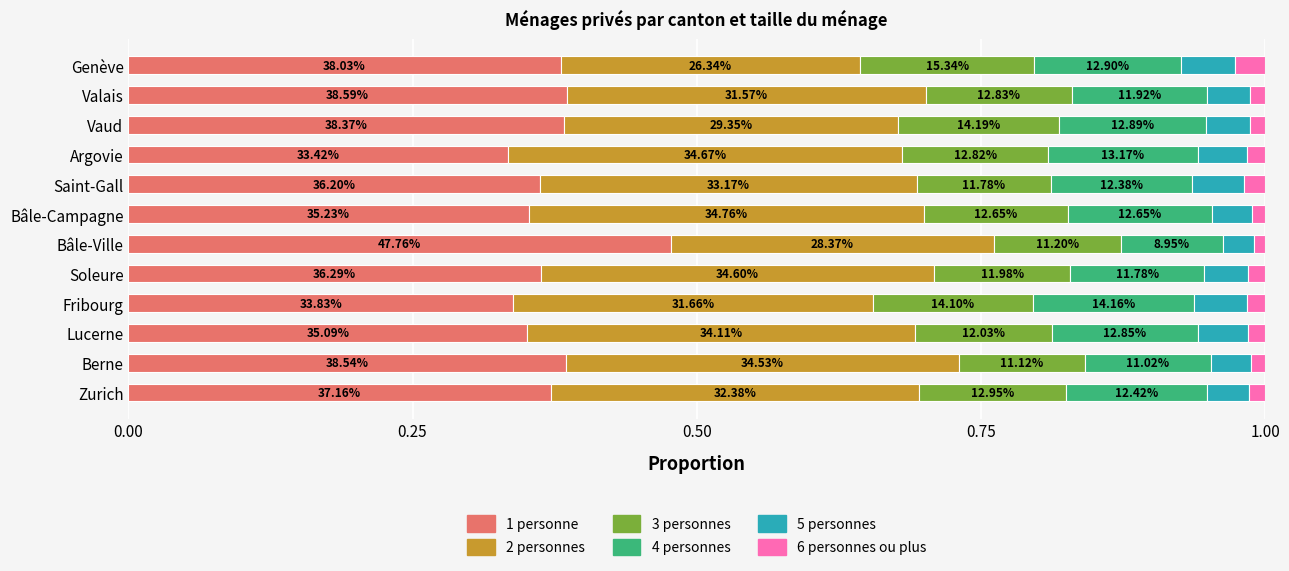

Which series has the largest range (max minus min)?

1 personne